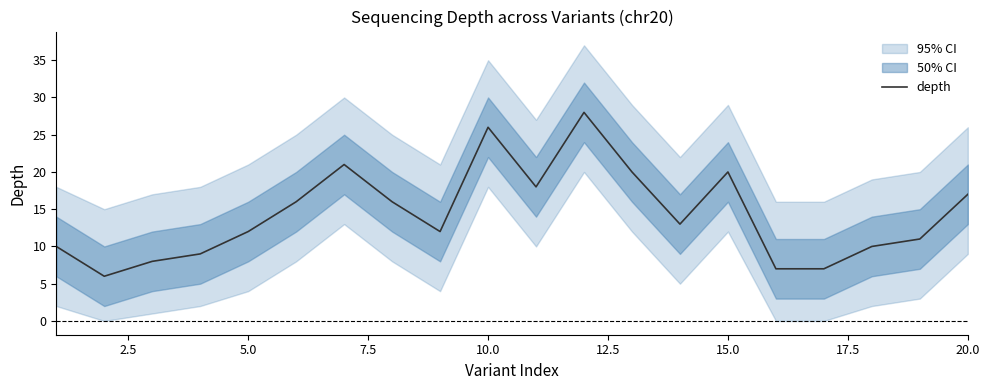

What is the highest value of the depth series?

28